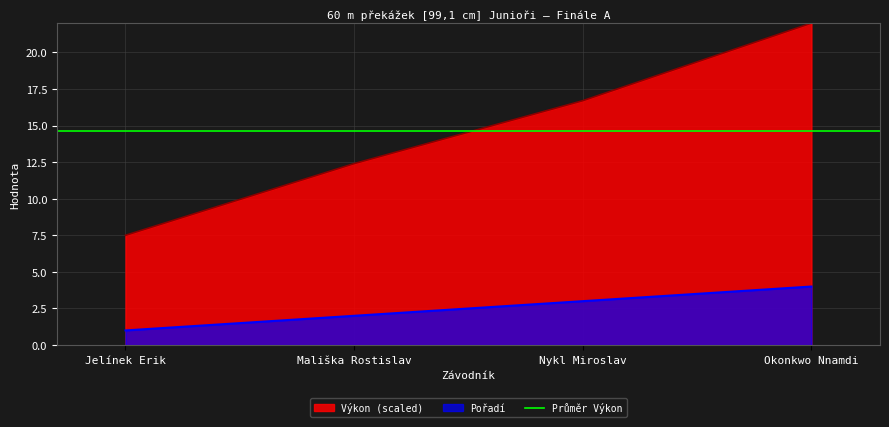

List the labels in order of Výkon (scaled) value, smallest first.

Jelínek Erik, Mališka Rostislav, Nykl Miroslav, Okonkwo Nnamdi